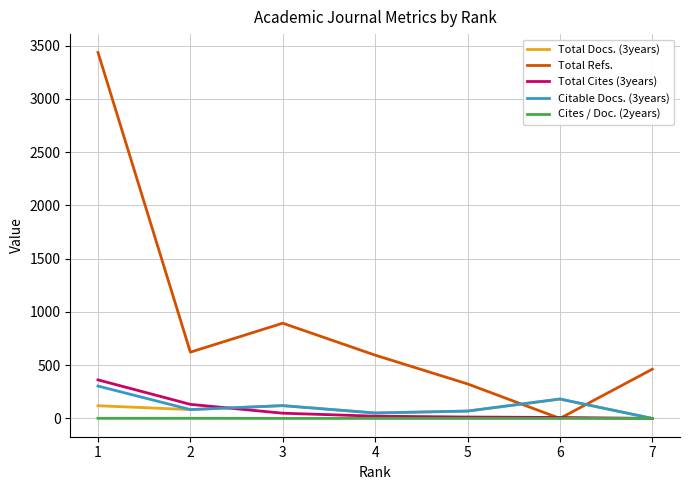

What is the average value of the Total Docs. (3years) series?

89